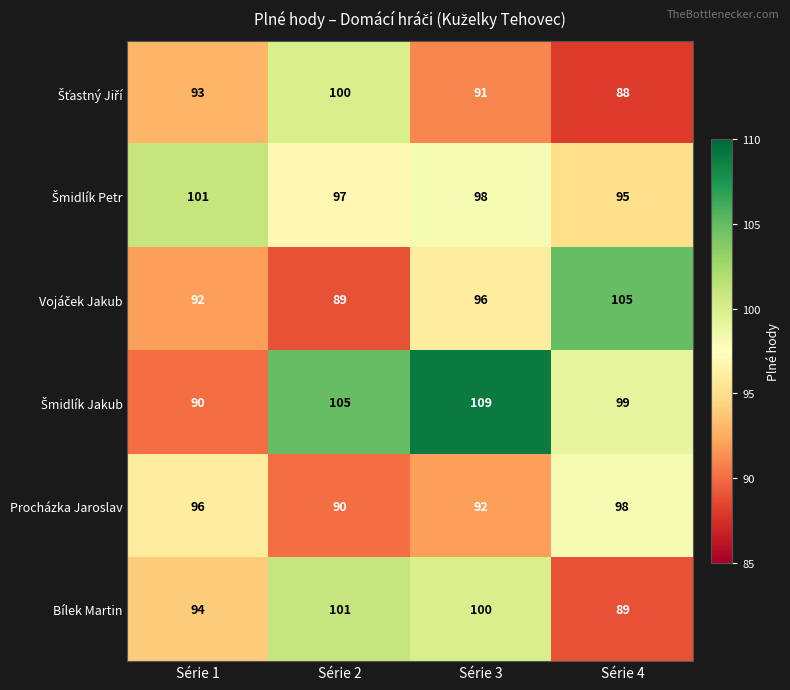

What is the minimum value shown in the chart?

88